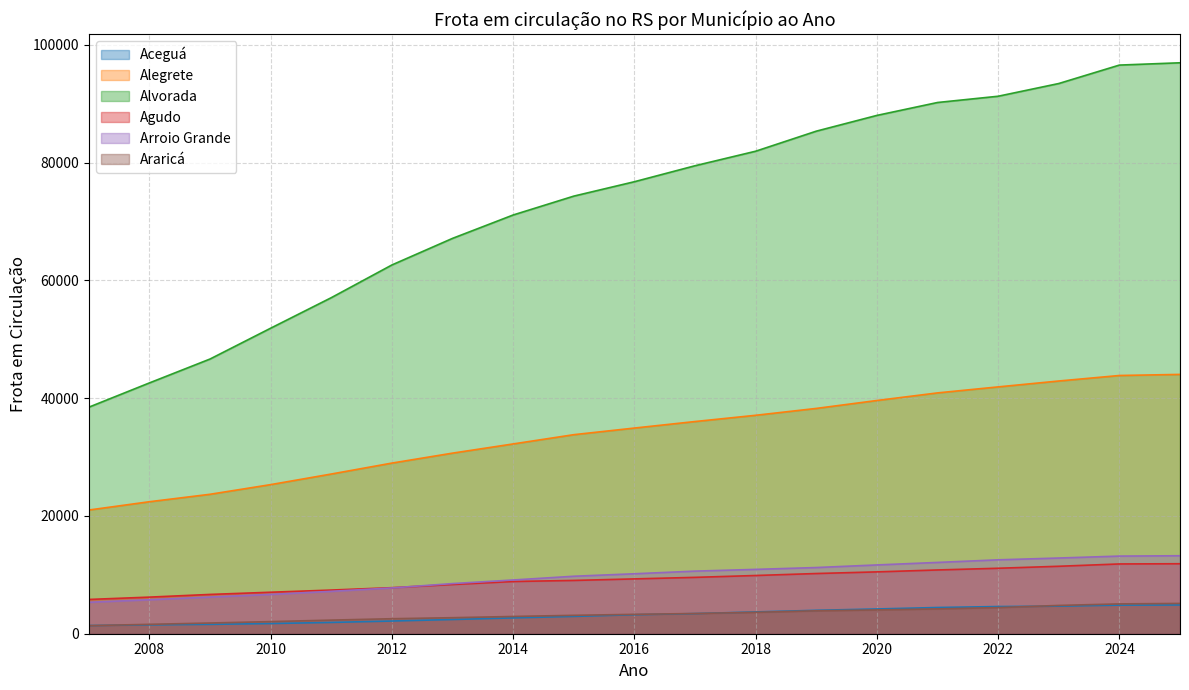

How many series are shown in this chart?

6